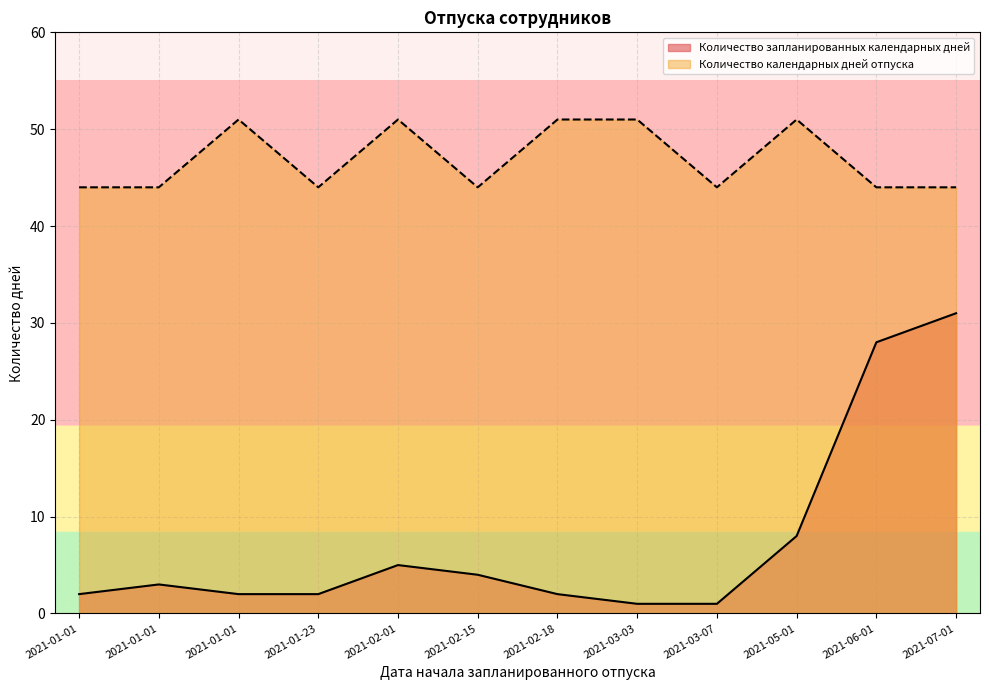

Which series has the widest spread of values?

Количество запланированных календарных дней